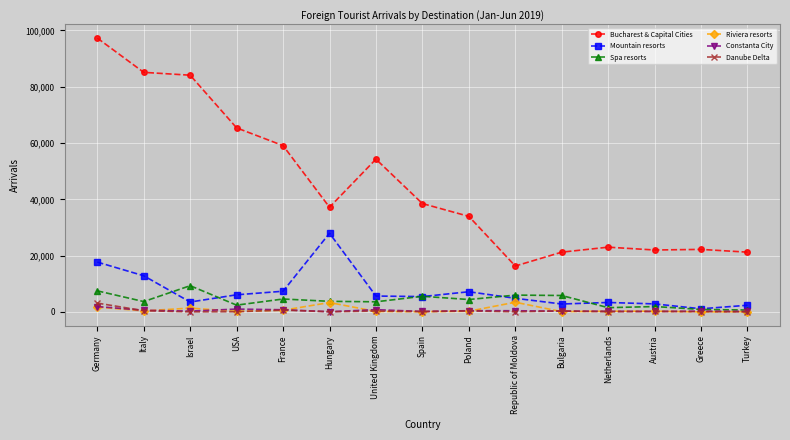

Which series has the largest range (max minus min)?

Bucharest & Capital Cities